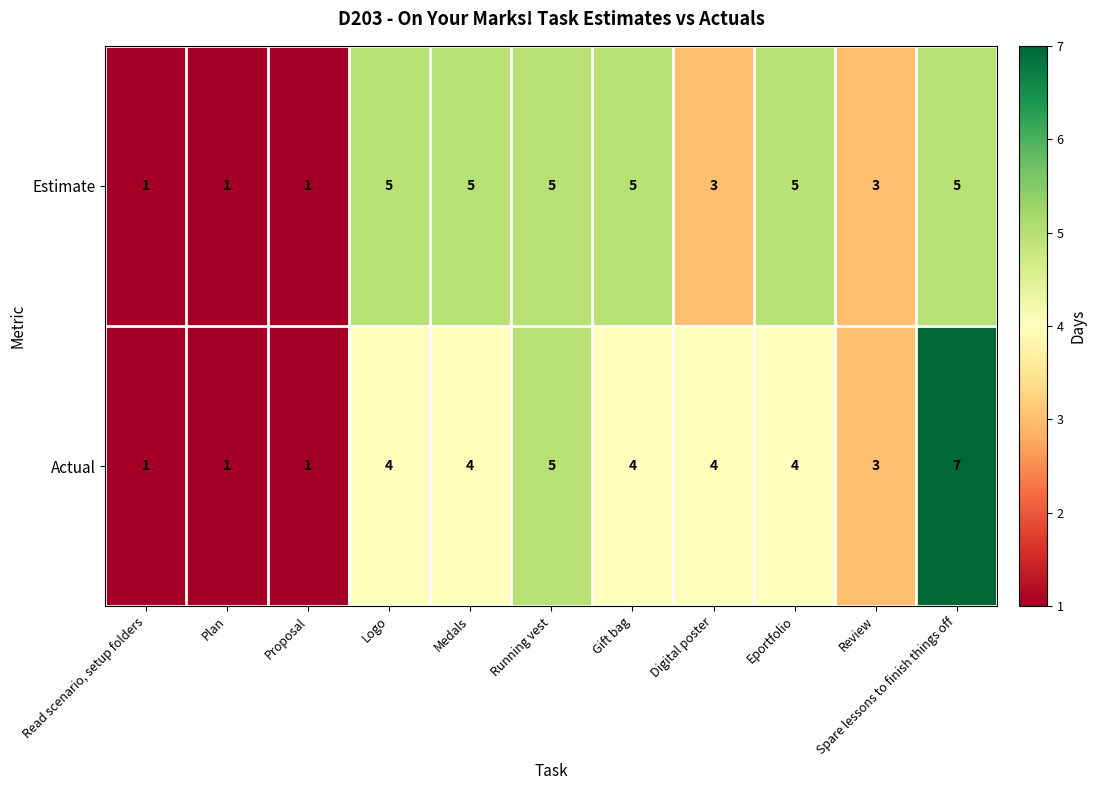

Which series has the widest spread of values?

Actual